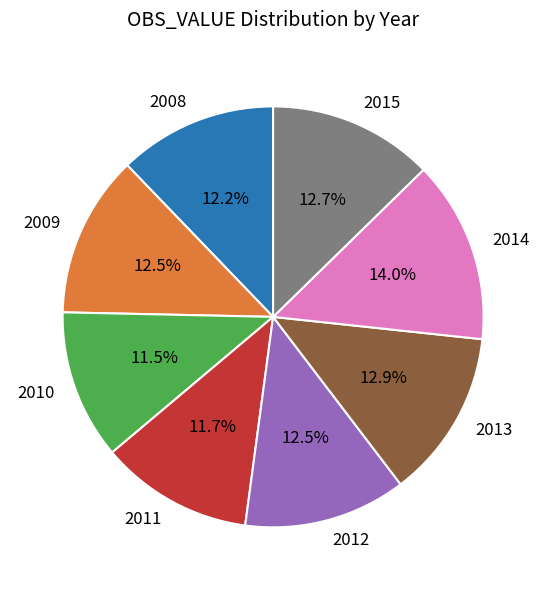

Between 2011 and 2014, which is larger?

2014